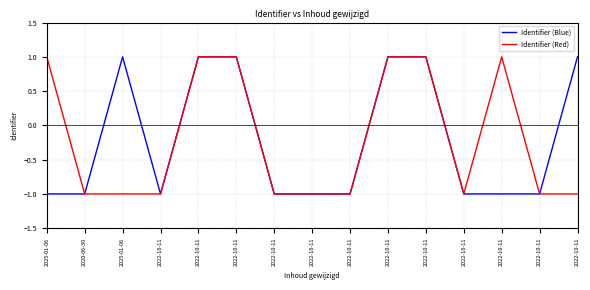

Where do Identifier (Red) and Identifier (Blue) first cross each other?

2020-06-30 and 2025-01-06